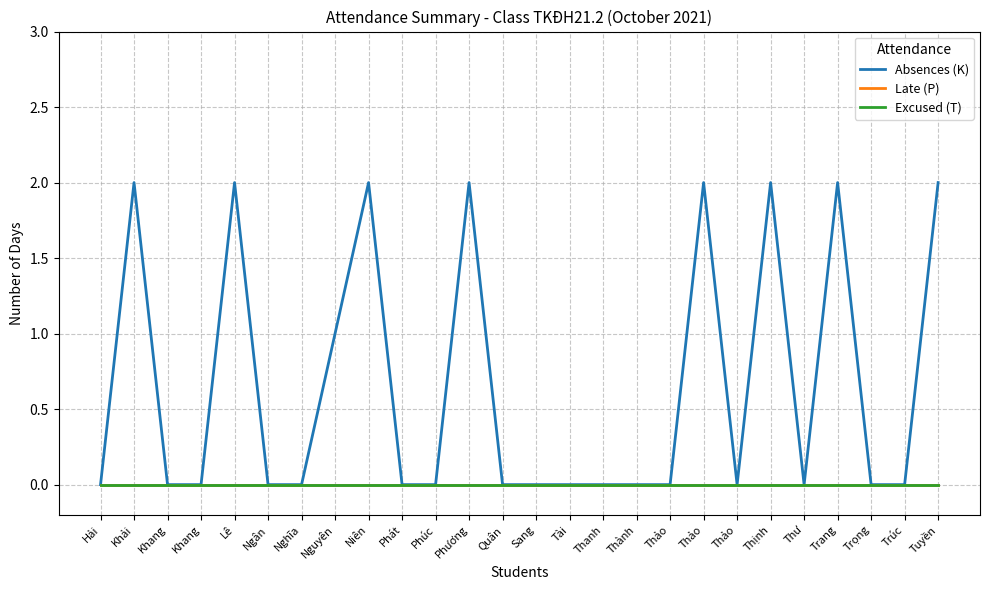

What is the spread (max minus min) of values at Niên?

2